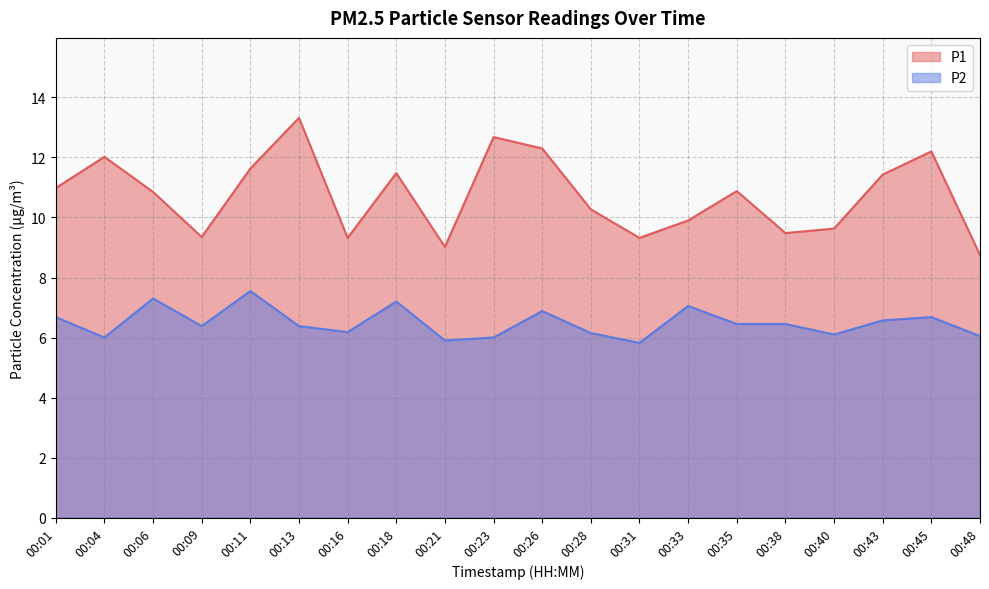

True or false: P2 has a value of 6.0 at 00:23.

True